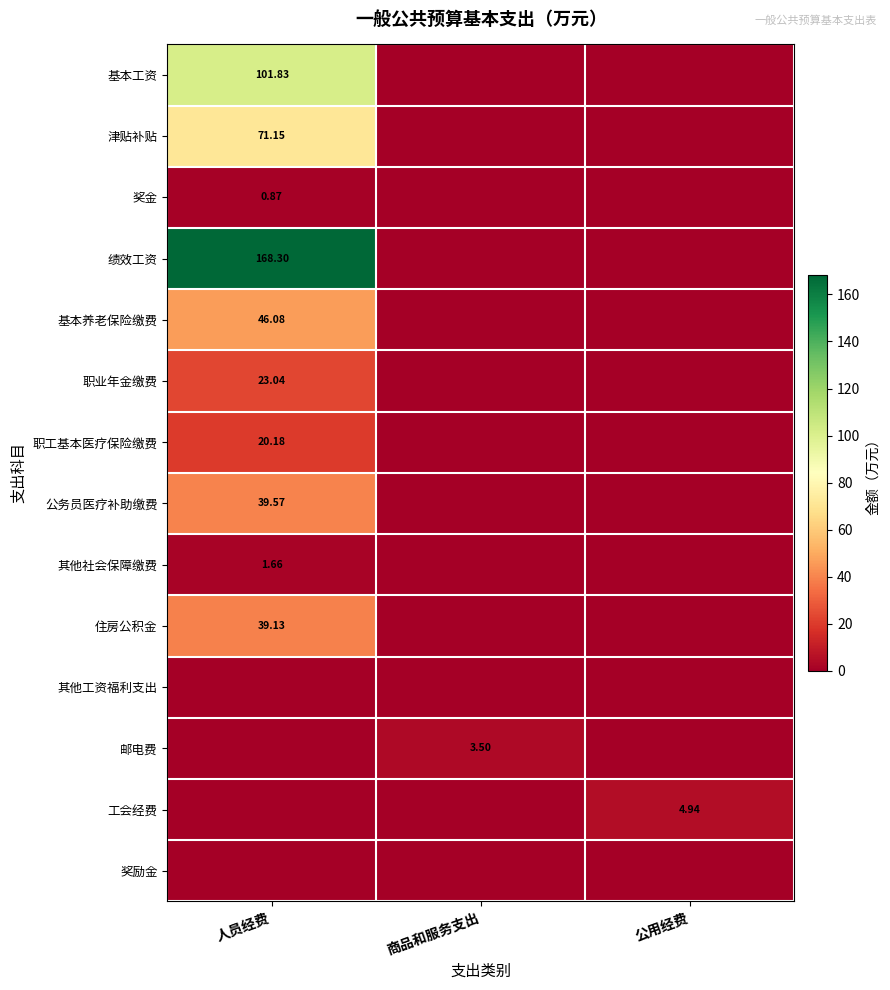

What is the greatest value displayed?

168.3